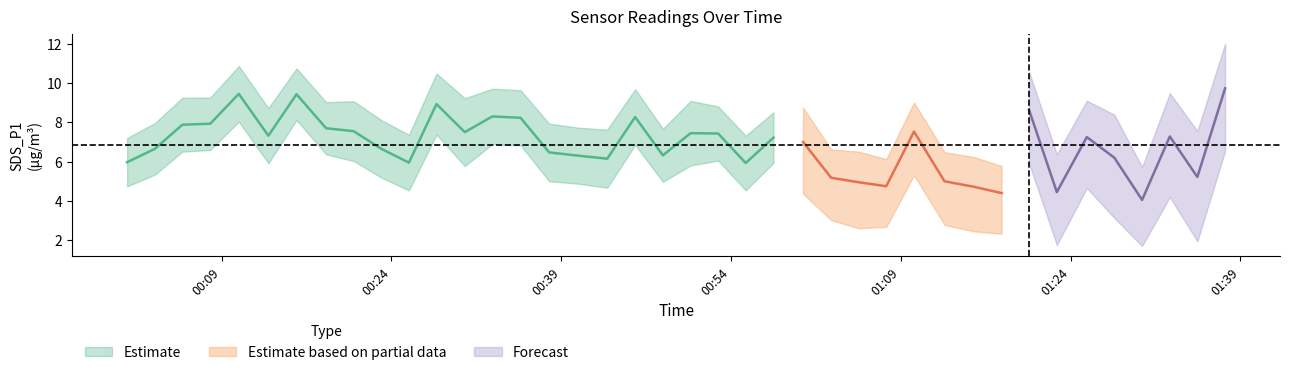

Is this an area chart (filled region under the line)?

No